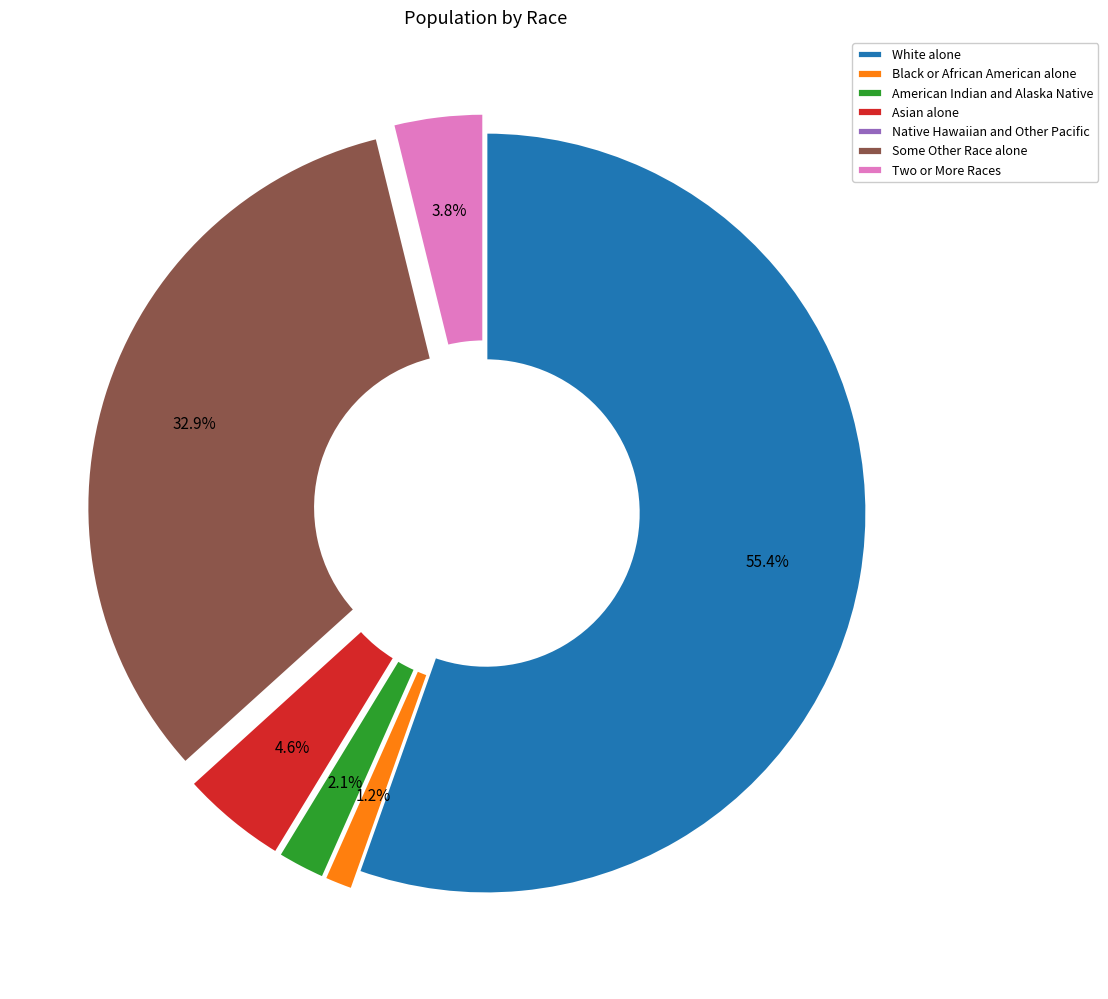

Is the sum of American Indian and Alaska Native and Two or More Races greater than half?

No